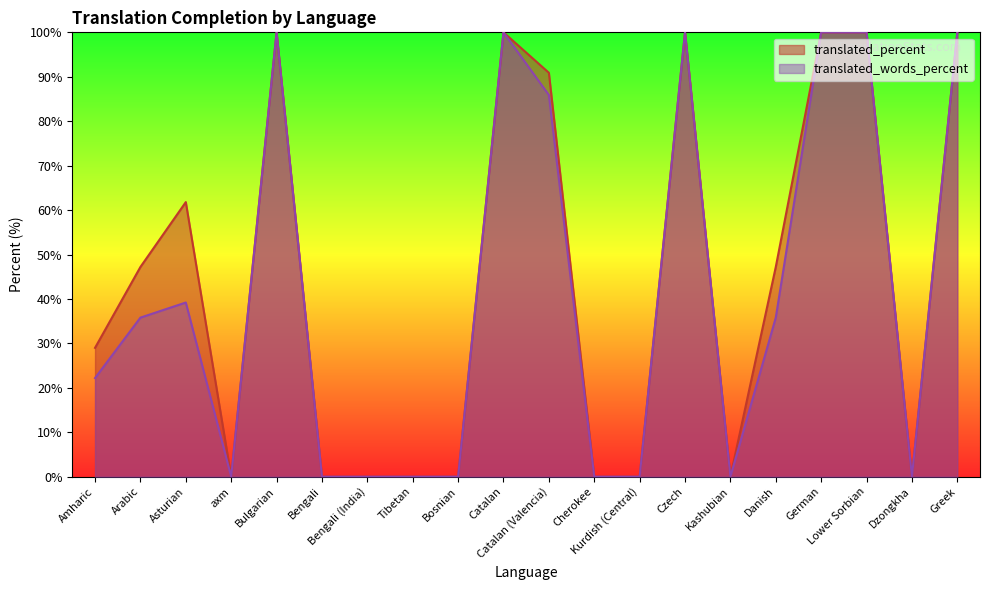

True or false: translated_words_percent has a value of 0.0 at Bengali.

True